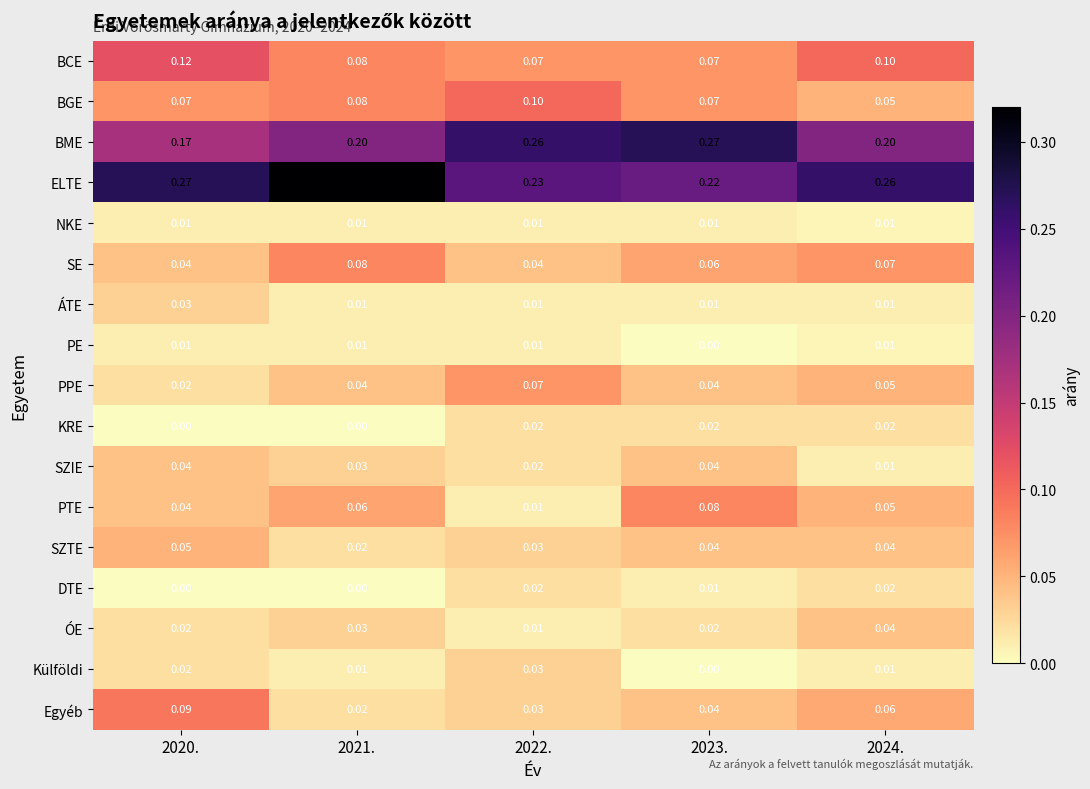

Which series has the largest total across all categories?

ELTE